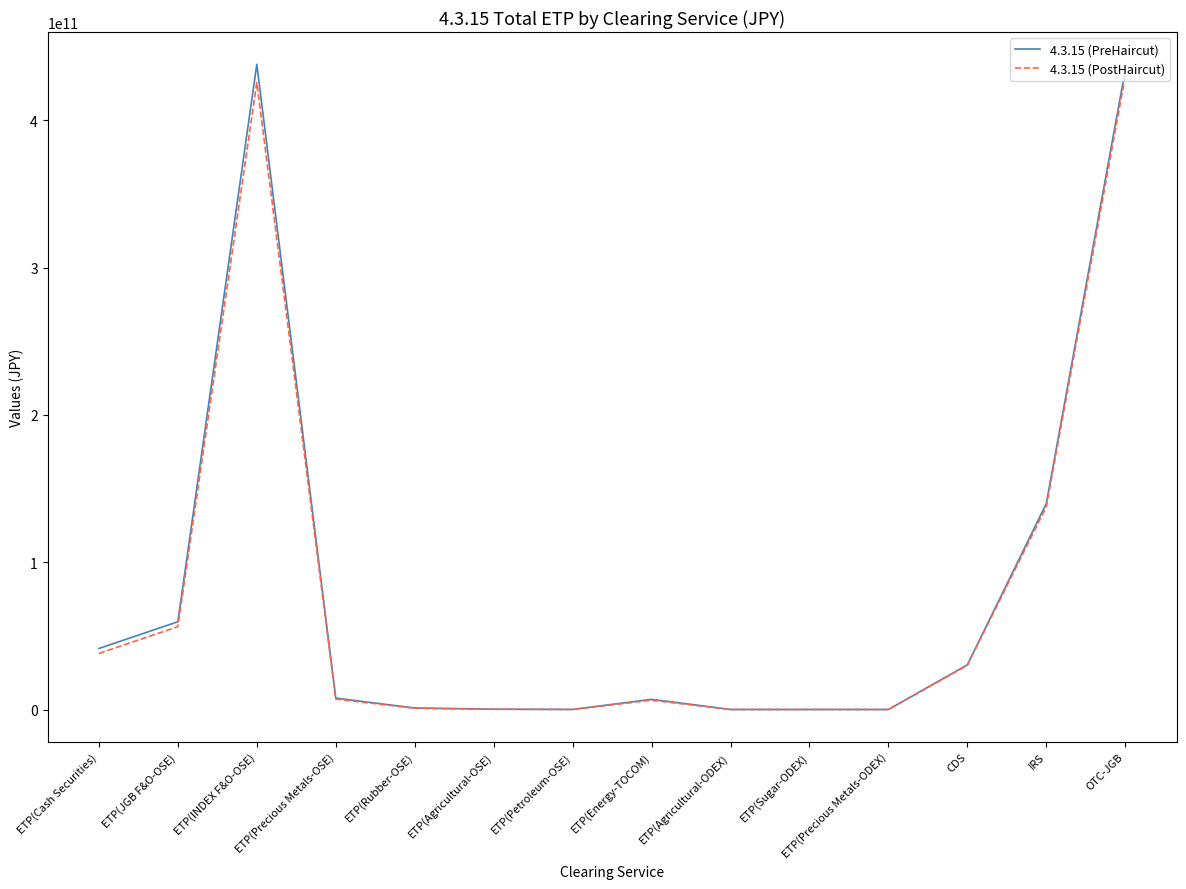

Is the value of 4.3.15 (PreHaircut) at IRS greater than the value of 4.3.15 (PostHaircut) at ETP(Energy-TOCOM)?

Yes